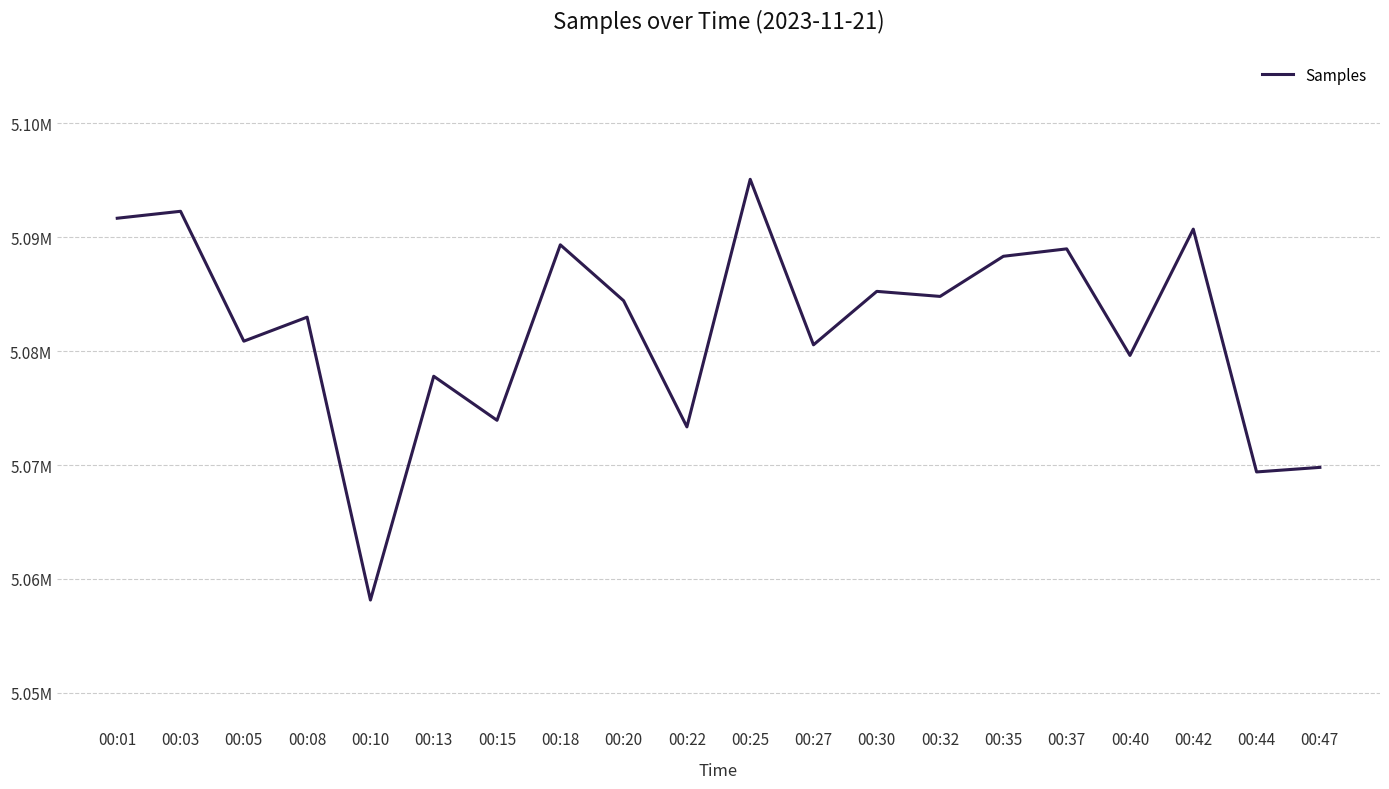

Does the chart display data point markers on the line(s)?

No